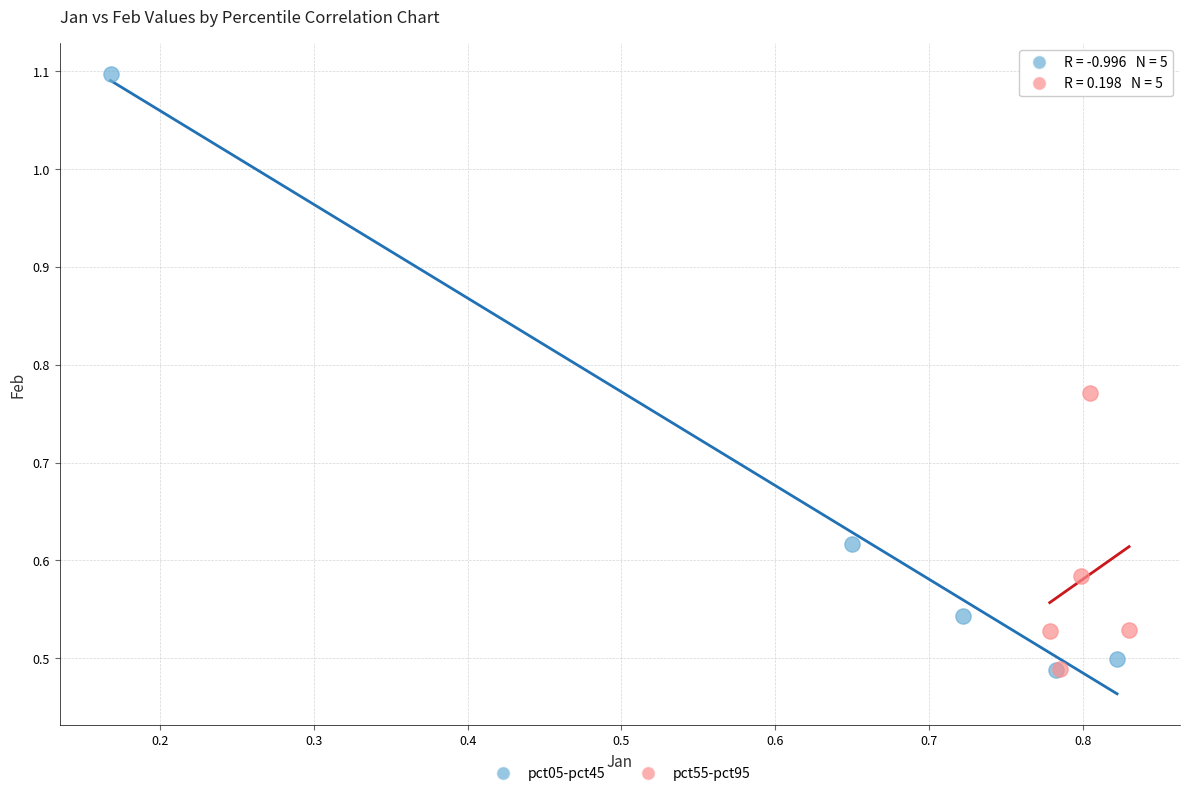

What are all the series names shown in the legend?

pct05-pct45, pct55-pct95